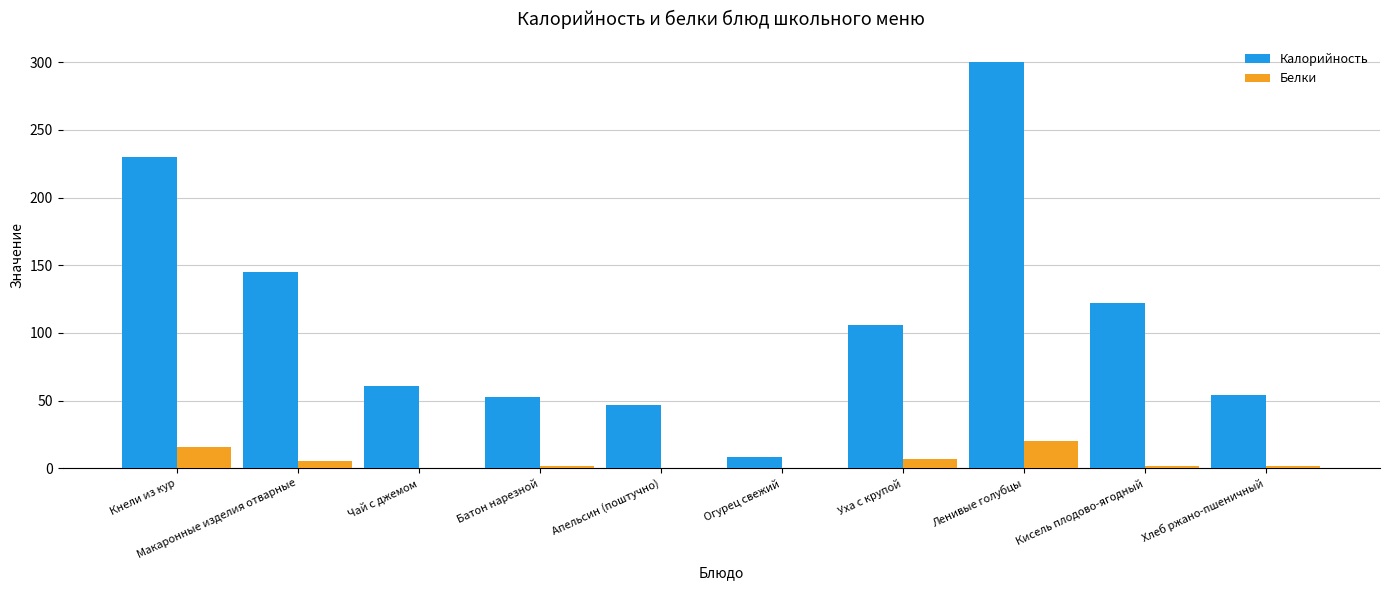

True or false: Белки has a value of 20.4 at Ленивые голубцы.

True